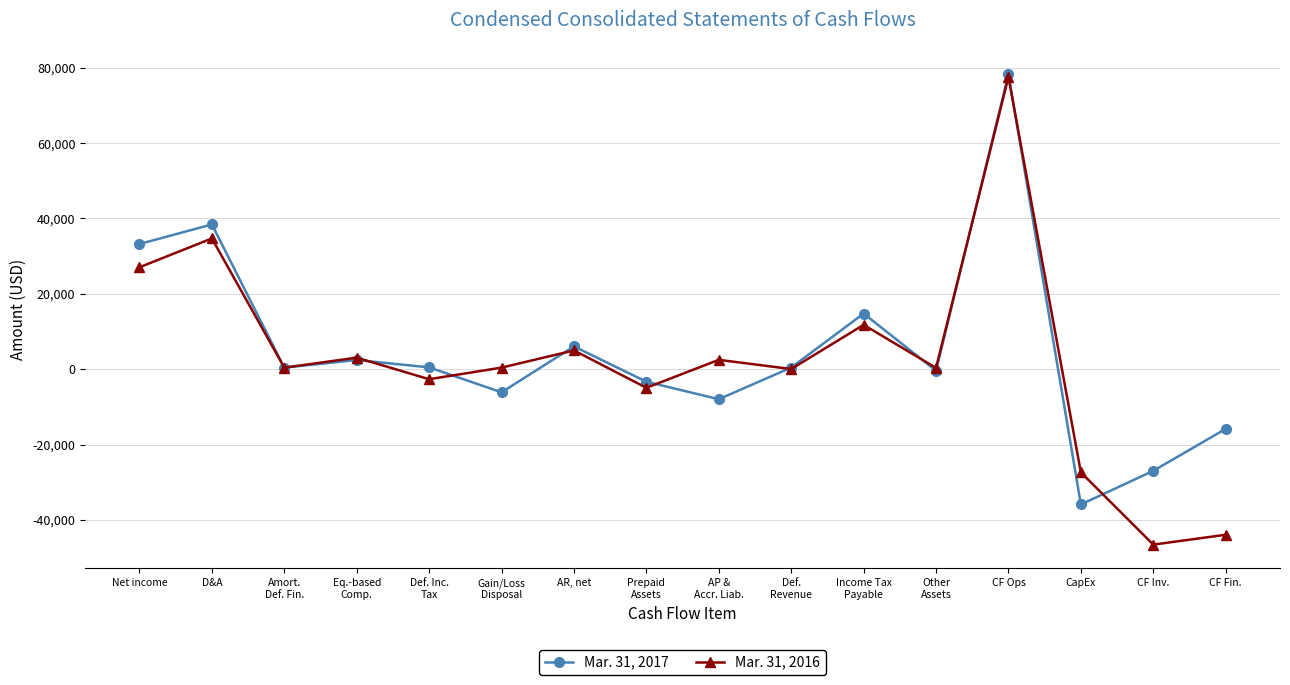

What is the spread (max minus min) of values at Income Tax
Payable?

2993